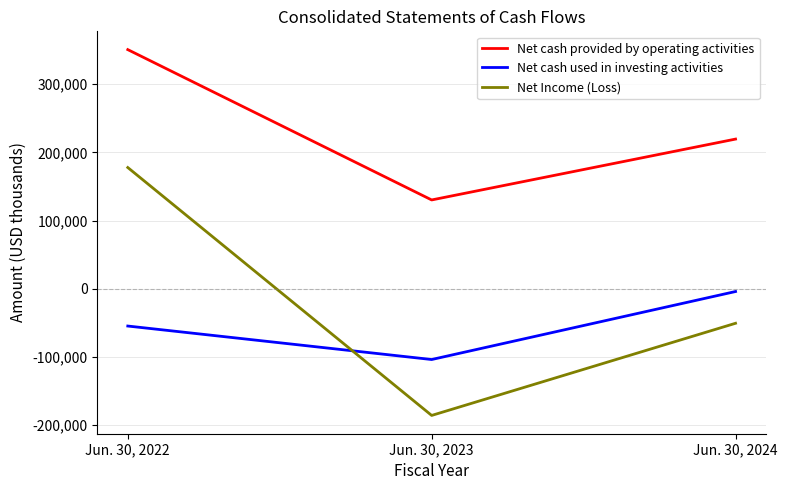

Where does the Net cash provided by operating activities series first go above 219536?

Jun. 30, 2022